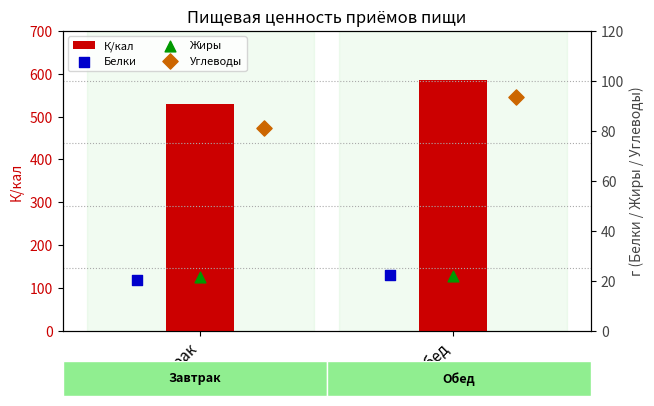

Which series contains the lowest Y value?

Белки